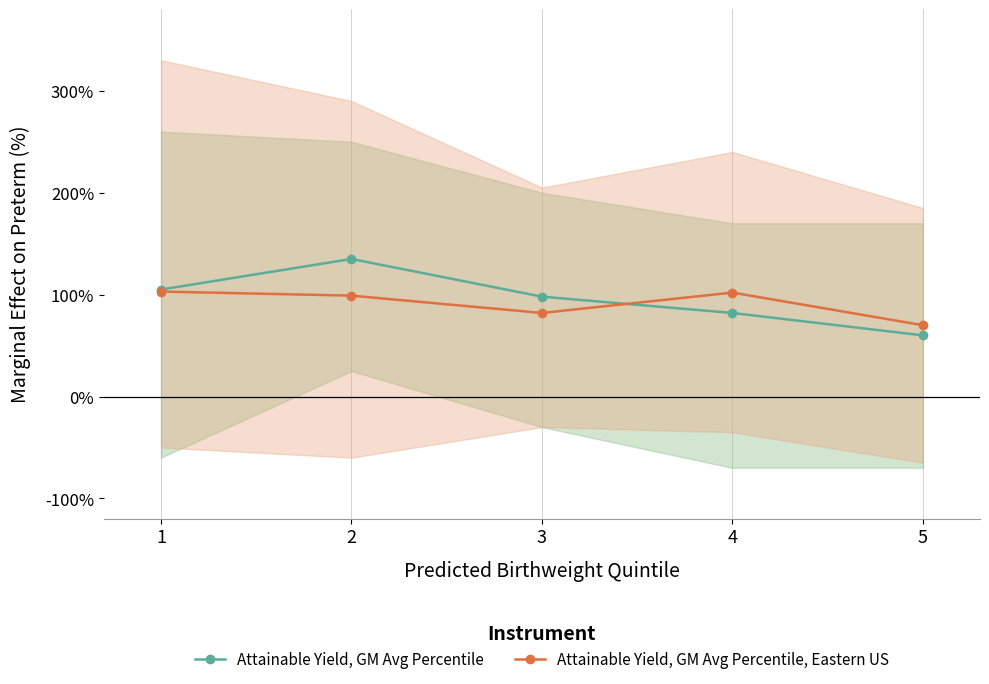

Which category has the highest value in the Attainable Yield, GM Avg Percentile, Eastern US series?

1